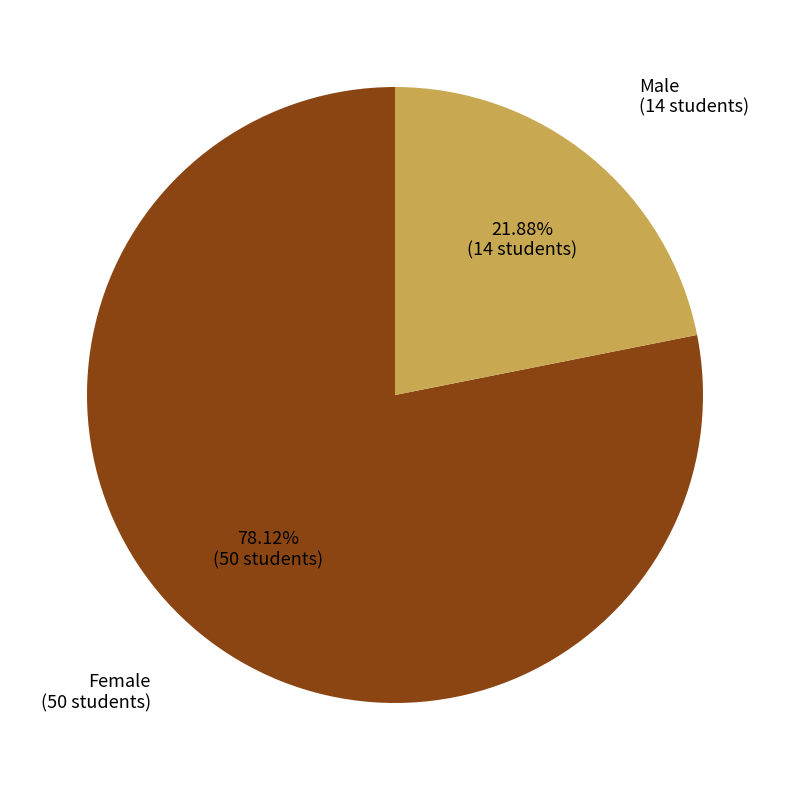

Is there any slice that represents more than half of the pie?

Yes